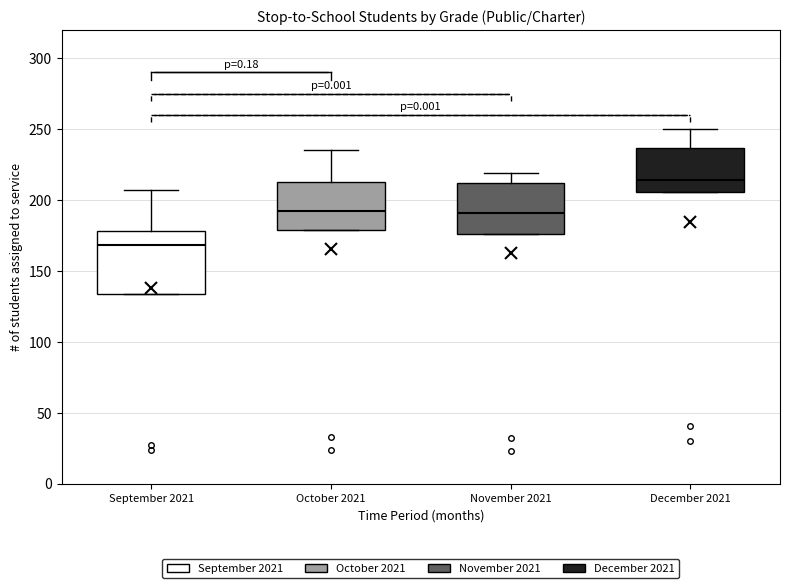

Reading left to right, read every box against the y-axis: the position of its median line, the range the box covers, and the ends of its whiskers. The values are not printed on the chart, so give them approximately, as read against the axis.

September 2021: median 170, box 135 to 180, whiskers 135 to 205
October 2021: median 190, box 180 to 215, whiskers 180 to 235
November 2021: median 190, box 175 to 210, whiskers 175 to 220
December 2021: median 215, box 205 to 235, whiskers 205 to 250